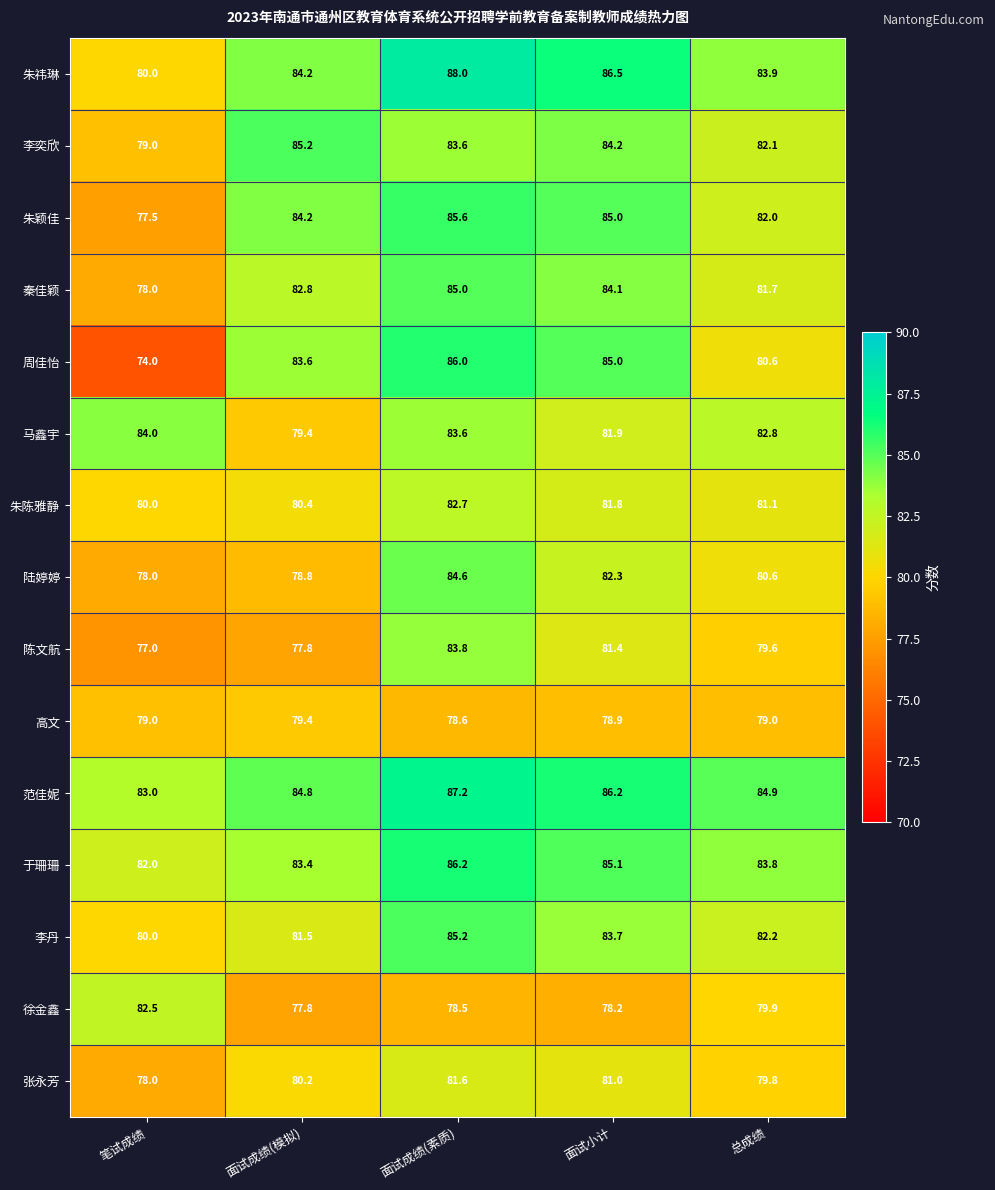

What is the spread (max minus min) of values at 面试成绩(素质)?

9.5